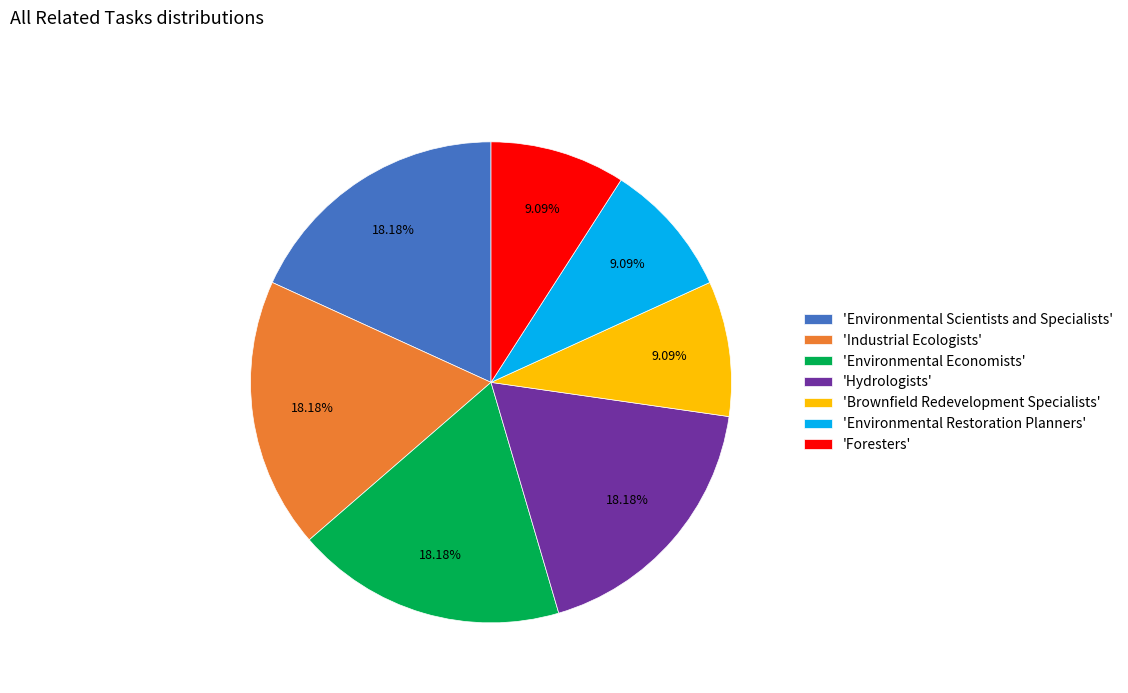

Does any single category account for the majority?

No